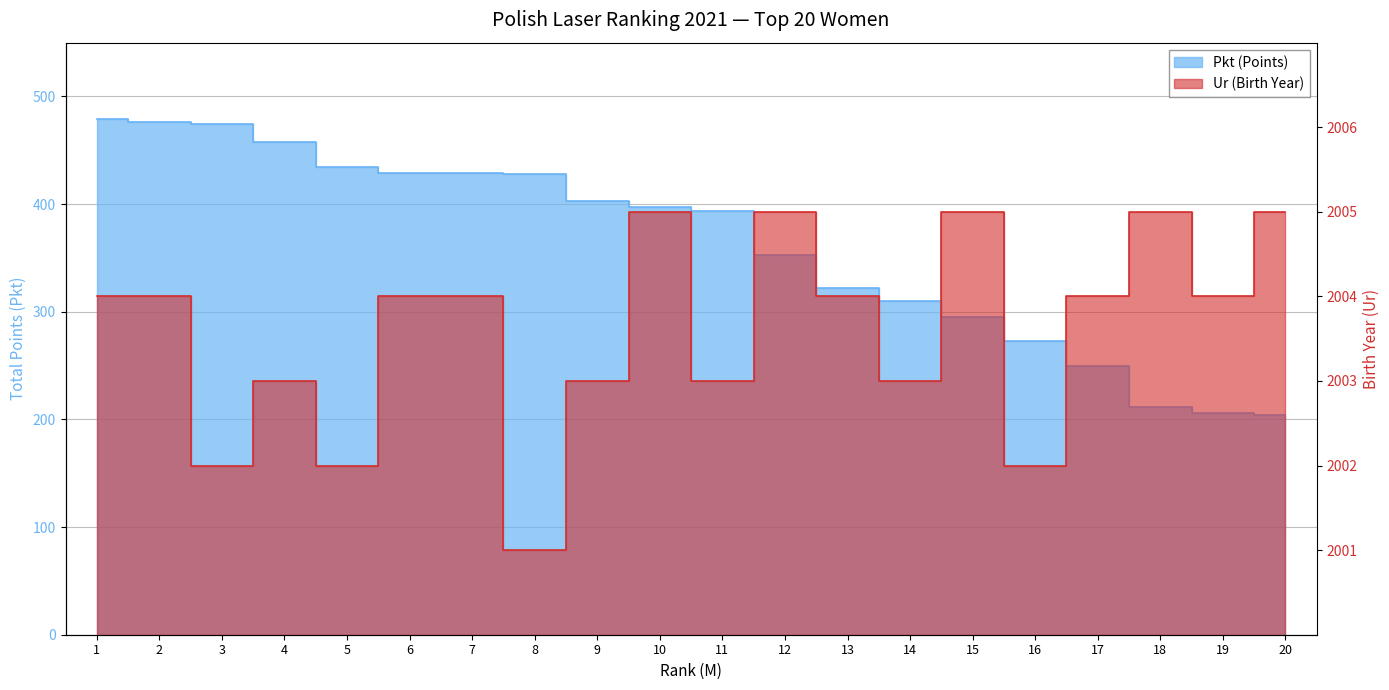

True or false: Ur and Pkt intersect in this chart.

False